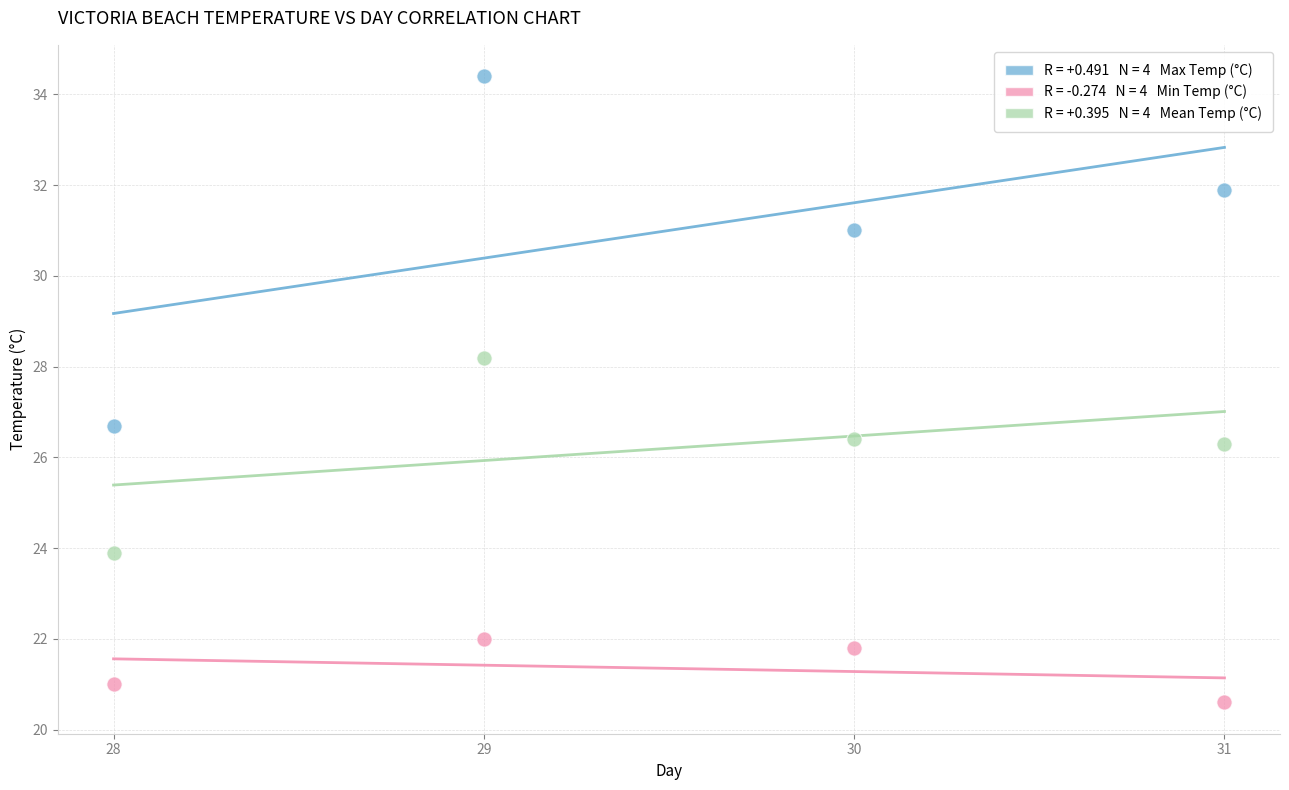

Across all data points, what is the average Y value?

26.2